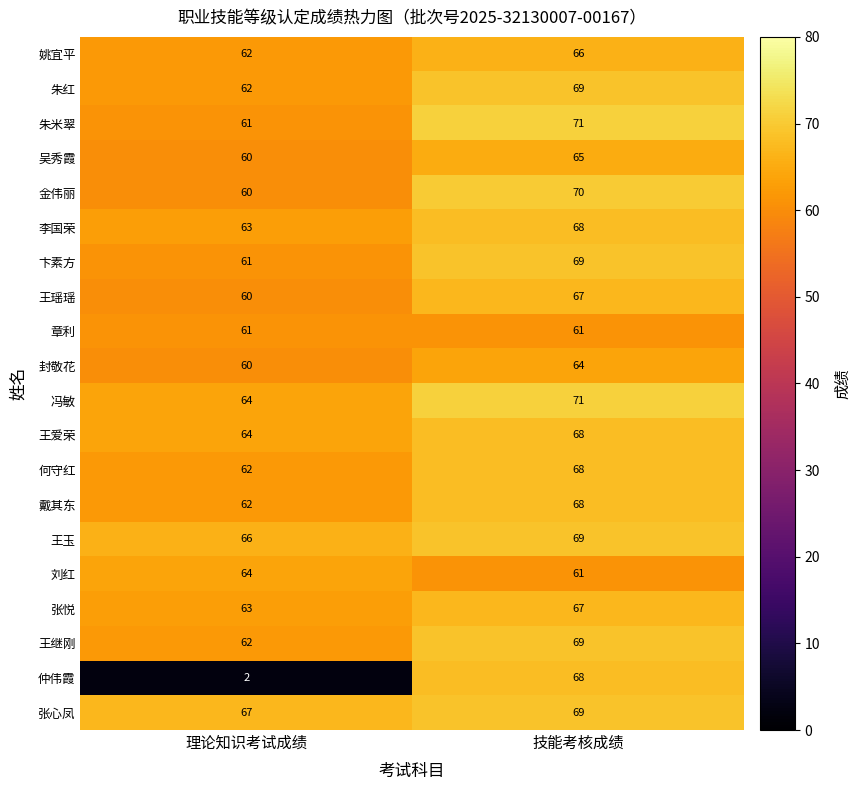

Rank the categories by 戴其东 value from highest to lowest.

技能考核成绩, 理论知识考试成绩